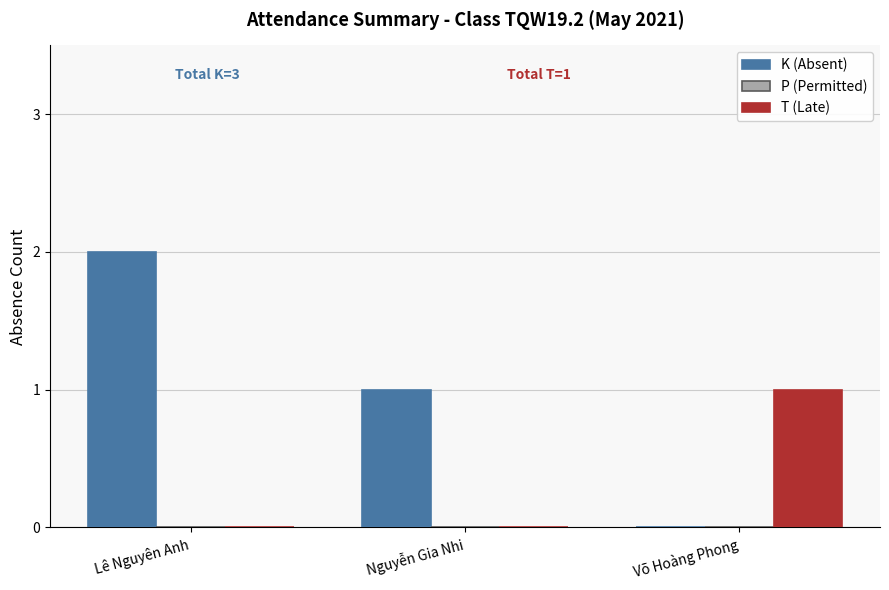

True or false: T (Late) has a value of 1 at Võ Hoàng Phong.

True